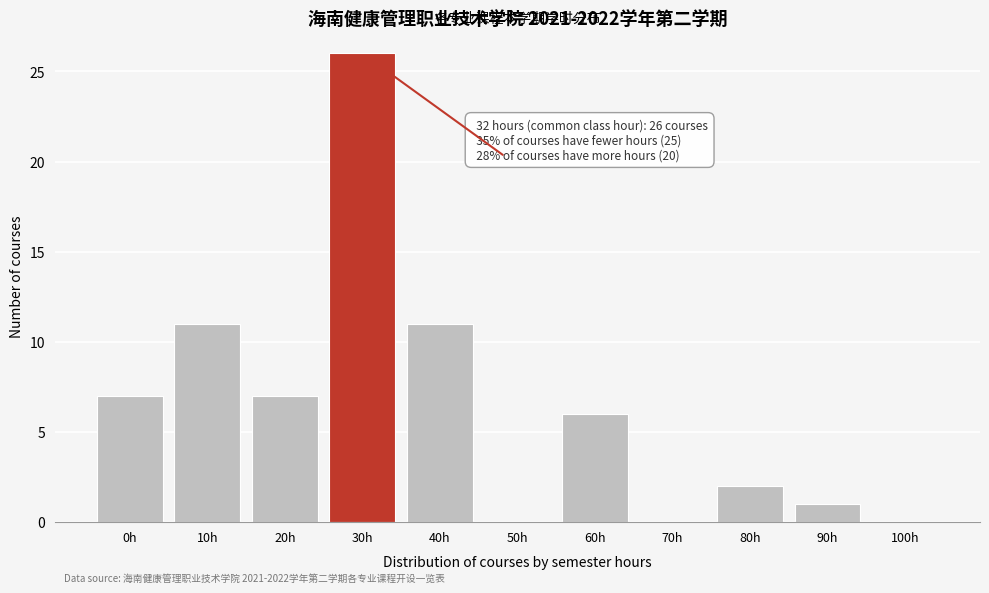

Reading left to right, transcribe all the data shown in this chart.

0h=7	10h=11	20h=7	30h=26	40h=11	50h=0	60h=6	70h=0	80h=2	90h=1	100h=0